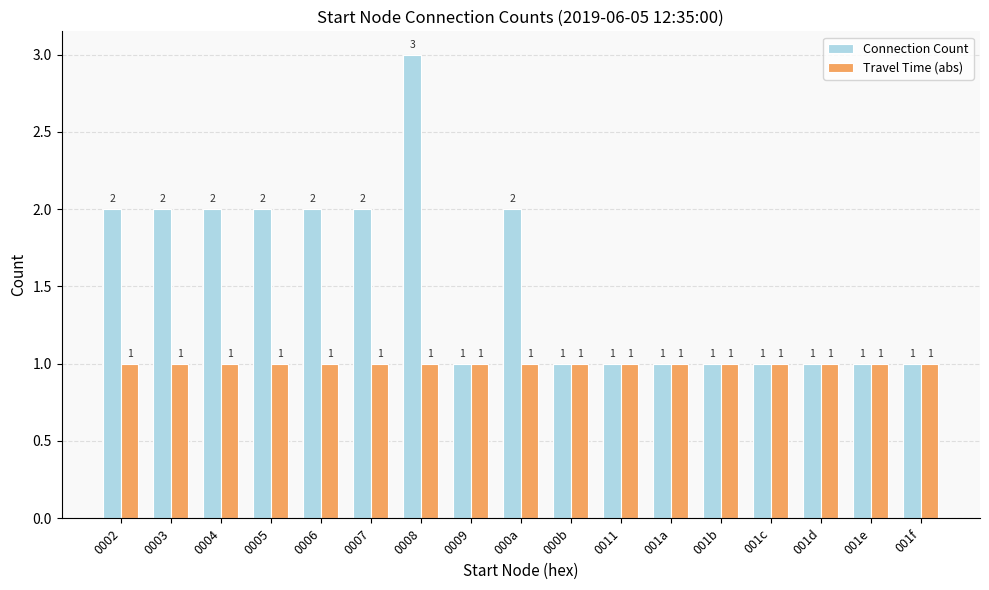

Are the bars grouped side by side (vs. stacked)?

Yes